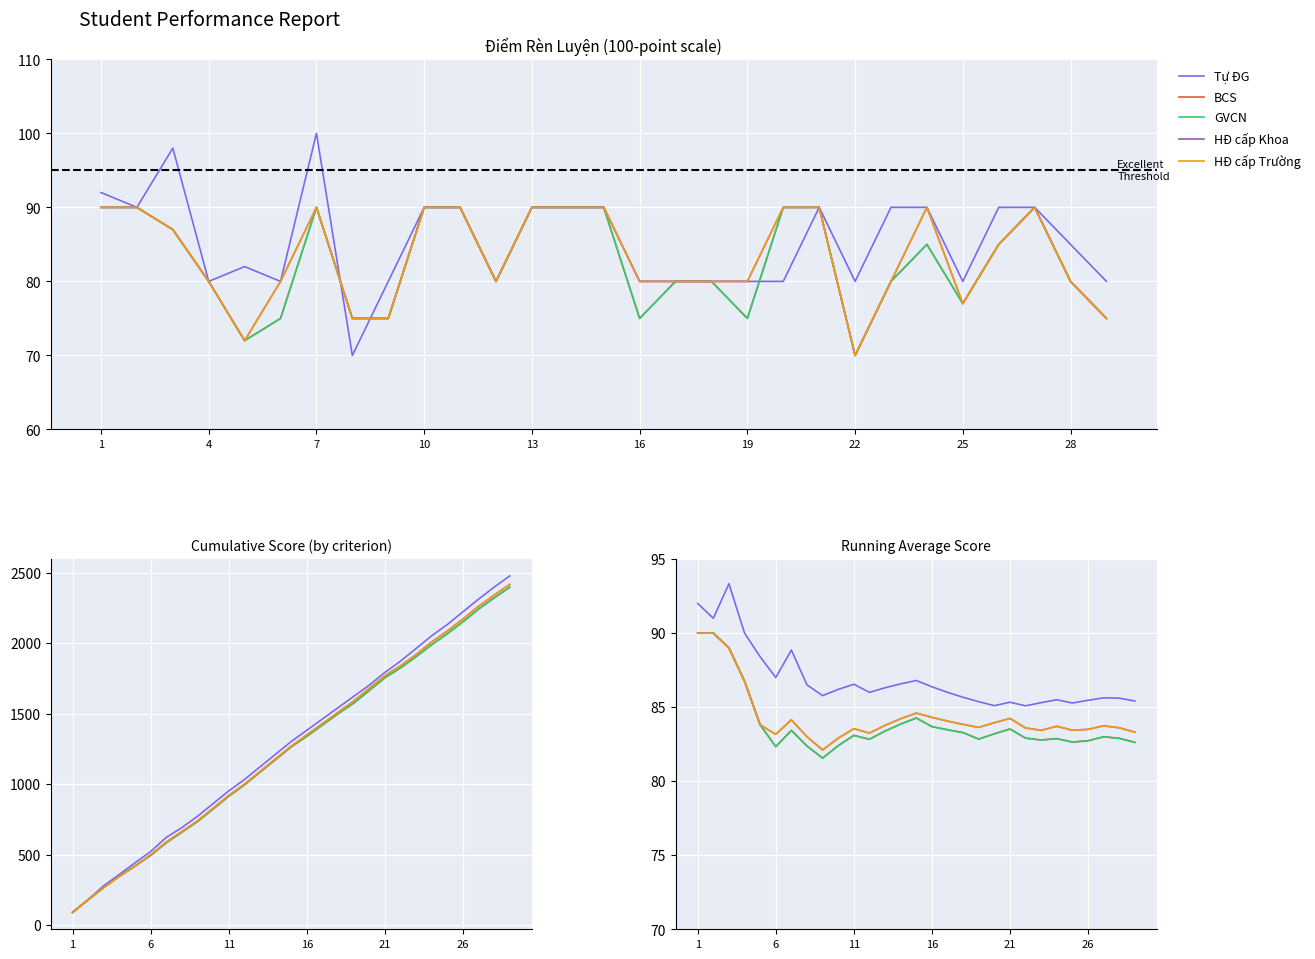

Is this an area chart (filled region under the line)?

No